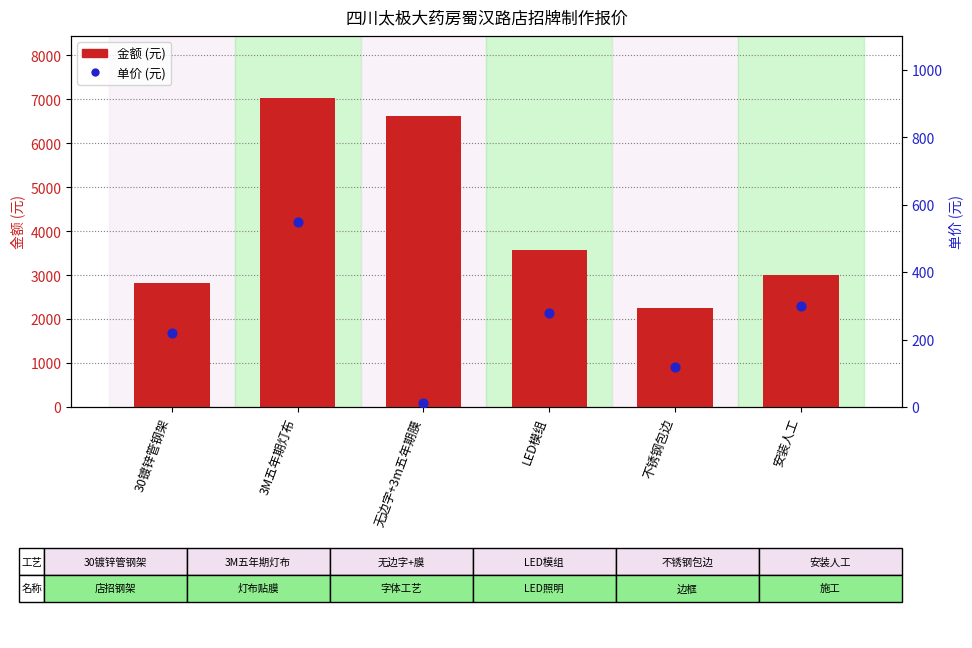

Is the value of 金额 (元) at 3M五年期灯布 greater than the value of 单价 (元) at 无边字+3m五年期膜?

Yes